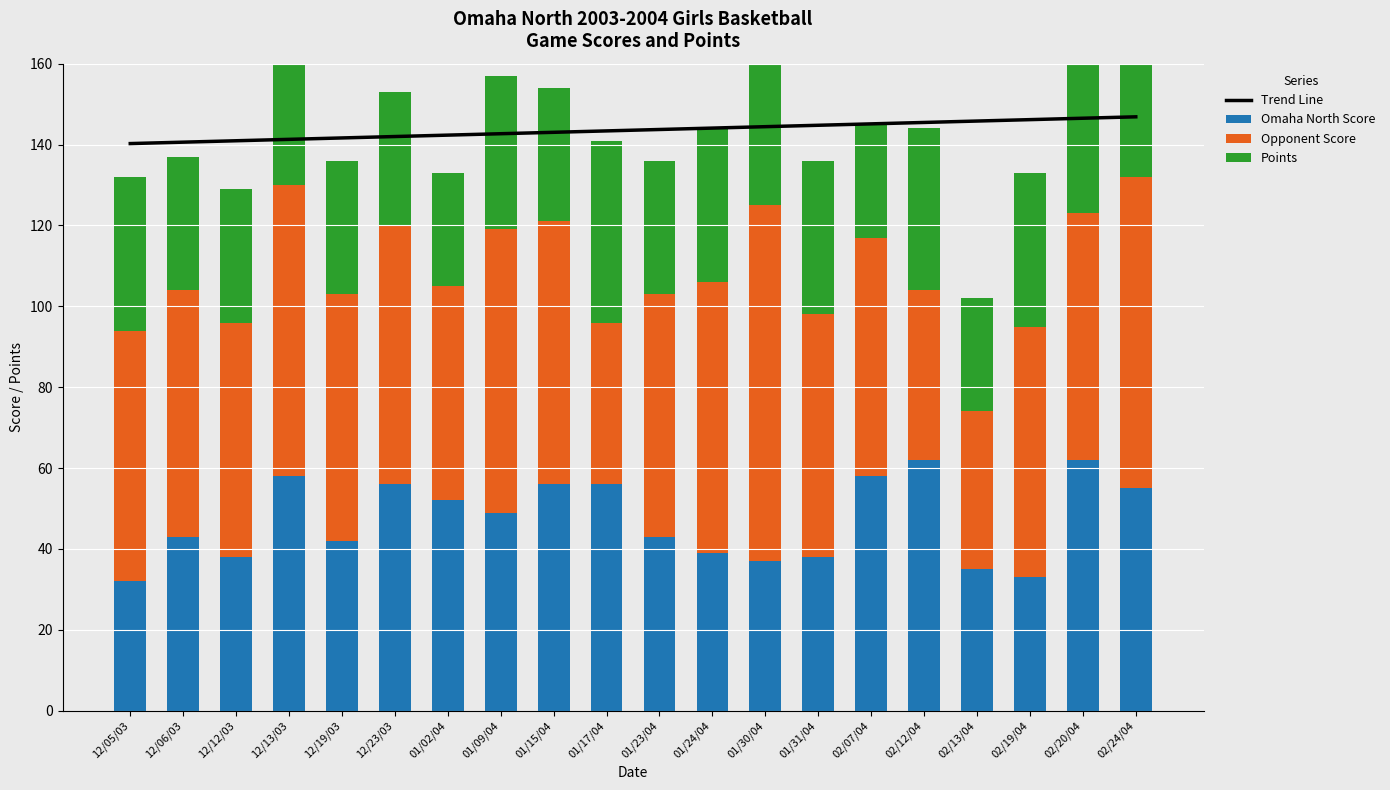

Is the value of Points at 02/24/04 greater than the value of Trend Line at 02/13/04?

No